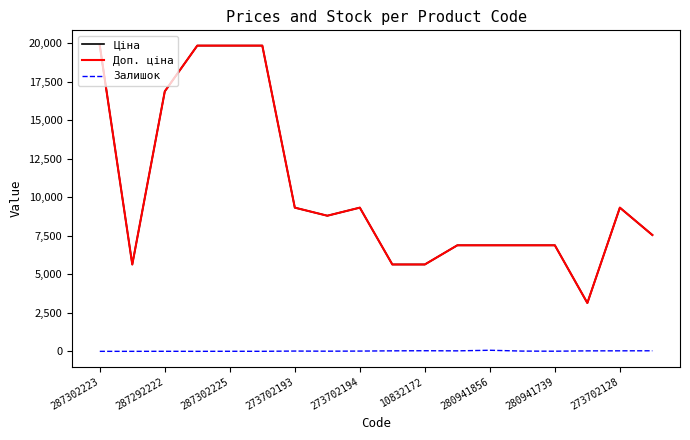

True or false: Залишок and Доп. ціна cross at least once.

False